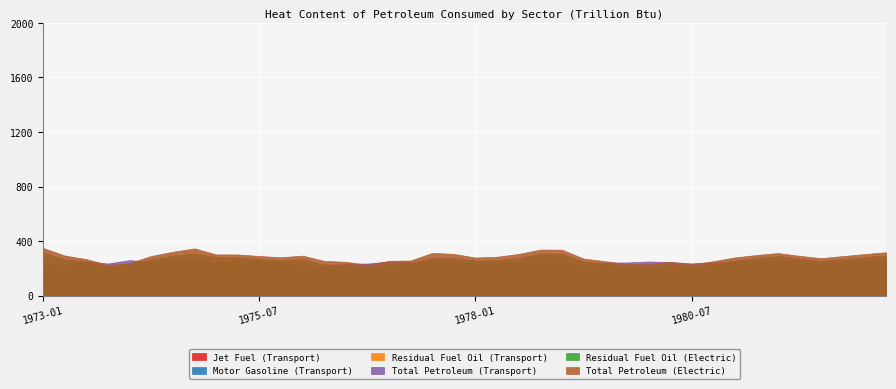

What is the sum of all Residual Fuel Oil (Electric) values?

10346.0